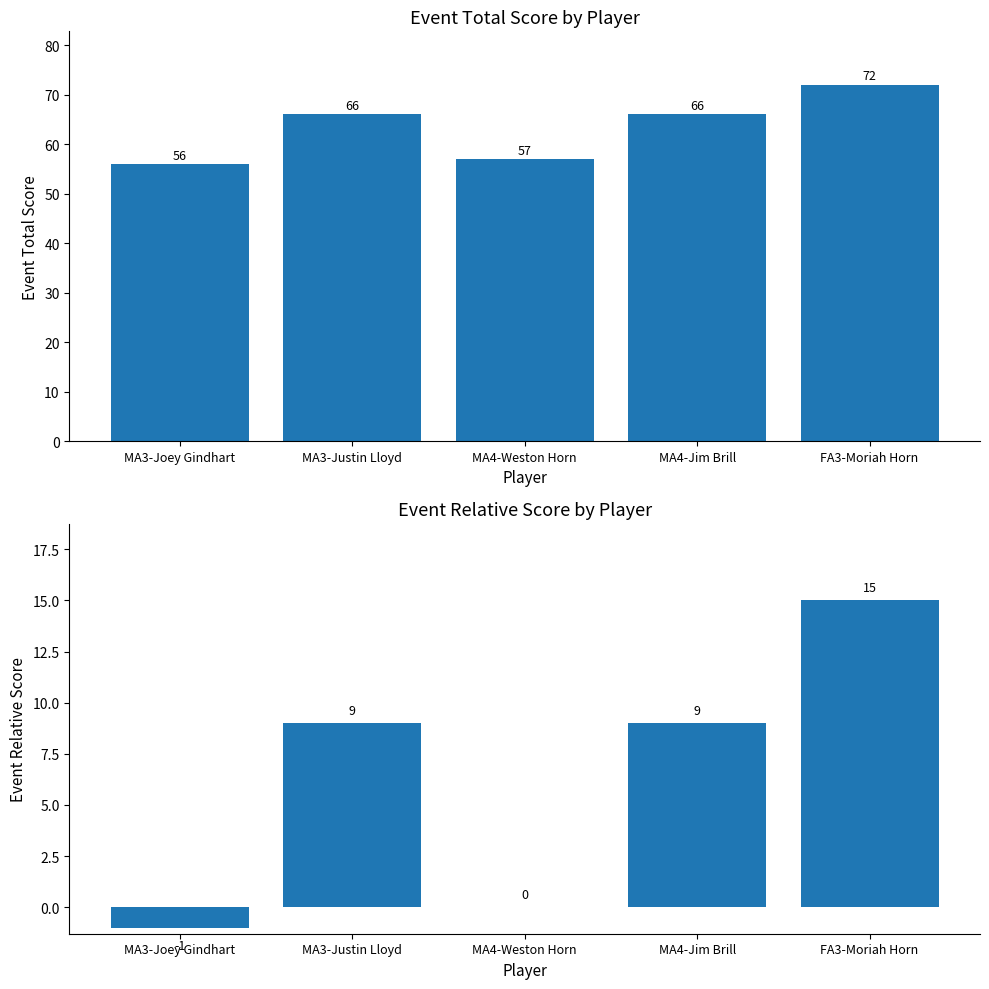

How many values in the event_relative_score series are below 9?

2